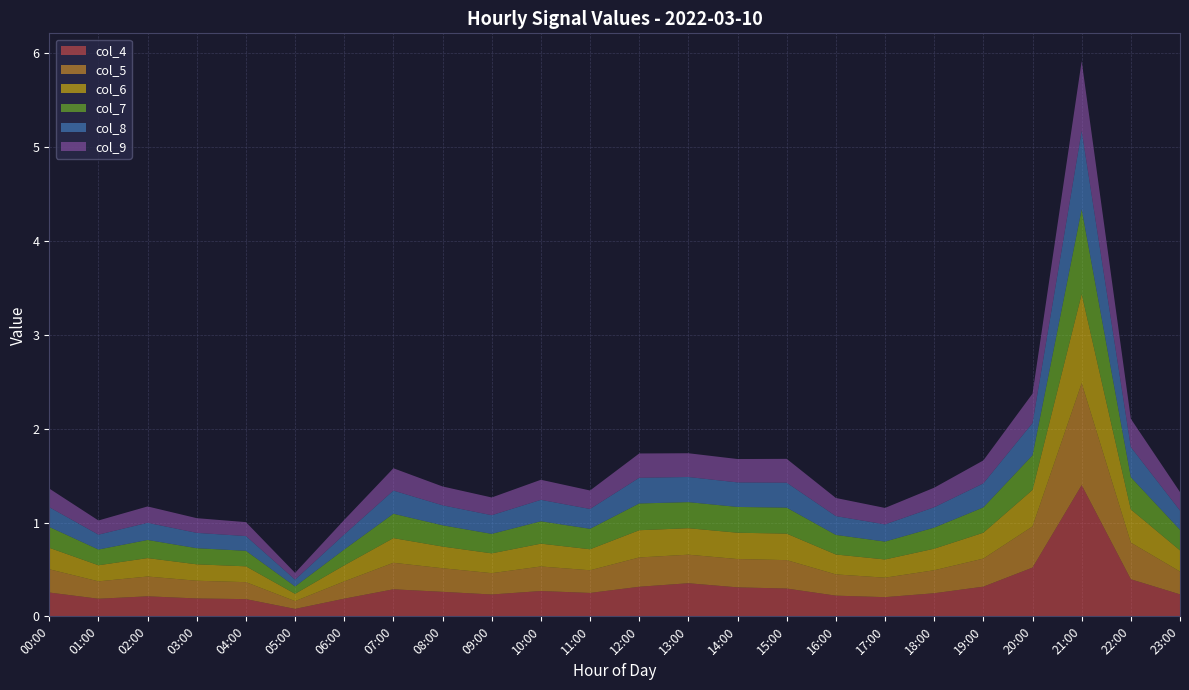

Reading right to left, list all the values displayed in this chart.

col_4: 23:00=0.2	22:00=0.4	21:00=1.4	20:00=0.5	19:00=0.3	18:00=0.2	17:00=0.2	16:00=0.2	15:00=0.3	14:00=0.3	13:00=0.4	12:00=0.3	11:00=0.2	10:00=0.3	09:00=0.2	08:00=0.3	07:00=0.3	06:00=0.2	05:00=0.1	04:00=0.2	03:00=0.2	02:00=0.2	01:00=0.2	00:00=0.3
col_5: 23:00=0.2	22:00=0.4	21:00=1.1	20:00=0.4	19:00=0.3	18:00=0.2	17:00=0.2	16:00=0.2	15:00=0.3	14:00=0.3	13:00=0.3	12:00=0.3	11:00=0.2	10:00=0.3	09:00=0.2	08:00=0.3	07:00=0.3	06:00=0.2	05:00=0.1	04:00=0.2	03:00=0.2	02:00=0.2	01:00=0.2	00:00=0.2
col_6: 23:00=0.2	22:00=0.4	21:00=1.0	20:00=0.4	19:00=0.3	18:00=0.2	17:00=0.2	16:00=0.2	15:00=0.3	14:00=0.3	13:00=0.3	12:00=0.3	11:00=0.2	10:00=0.2	09:00=0.2	08:00=0.2	07:00=0.3	06:00=0.2	05:00=0.1	04:00=0.2	03:00=0.2	02:00=0.2	01:00=0.2	00:00=0.2
col_7: 23:00=0.2	22:00=0.3	21:00=0.9	20:00=0.4	19:00=0.3	18:00=0.2	17:00=0.2	16:00=0.2	15:00=0.3	14:00=0.3	13:00=0.3	12:00=0.3	11:00=0.2	10:00=0.2	09:00=0.2	08:00=0.2	07:00=0.3	06:00=0.2	05:00=0.1	04:00=0.2	03:00=0.2	02:00=0.2	01:00=0.2	00:00=0.2
col_8: 23:00=0.2	22:00=0.3	21:00=0.8	20:00=0.3	19:00=0.3	18:00=0.2	17:00=0.2	16:00=0.2	15:00=0.3	14:00=0.3	13:00=0.3	12:00=0.3	11:00=0.2	10:00=0.2	09:00=0.2	08:00=0.2	07:00=0.2	06:00=0.2	05:00=0.1	04:00=0.2	03:00=0.2	02:00=0.2	01:00=0.2	00:00=0.2
col_9: 23:00=0.2	22:00=0.3	21:00=0.7	20:00=0.3	19:00=0.2	18:00=0.2	17:00=0.2	16:00=0.2	15:00=0.3	14:00=0.2	13:00=0.3	12:00=0.3	11:00=0.2	10:00=0.2	09:00=0.2	08:00=0.2	07:00=0.2	06:00=0.2	05:00=0.1	04:00=0.1	03:00=0.2	02:00=0.2	01:00=0.2	00:00=0.2